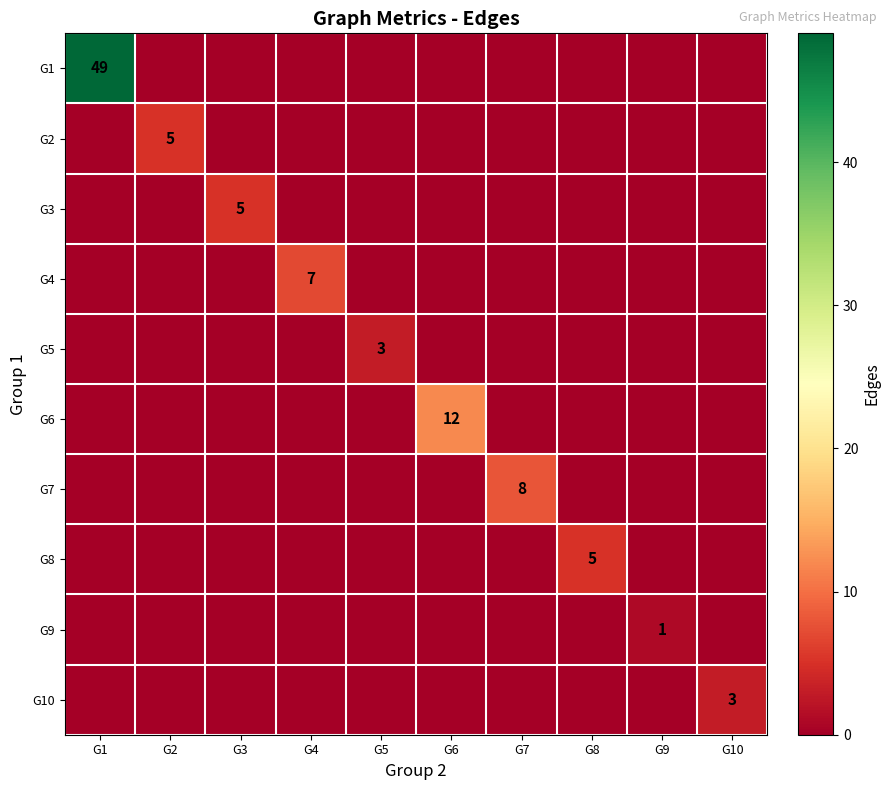

Is the value of G3 at G5 greater than the value of G7 at G1?

No